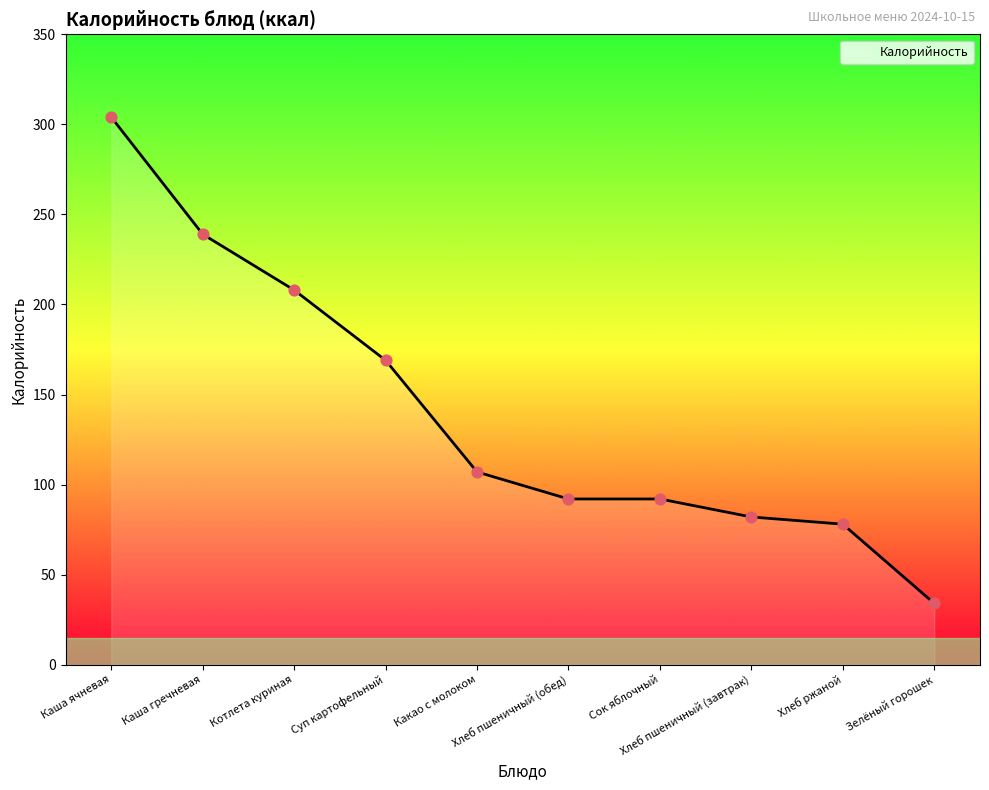

Between Суп картофельный and Зелёный горошек, which is larger?

Суп картофельный